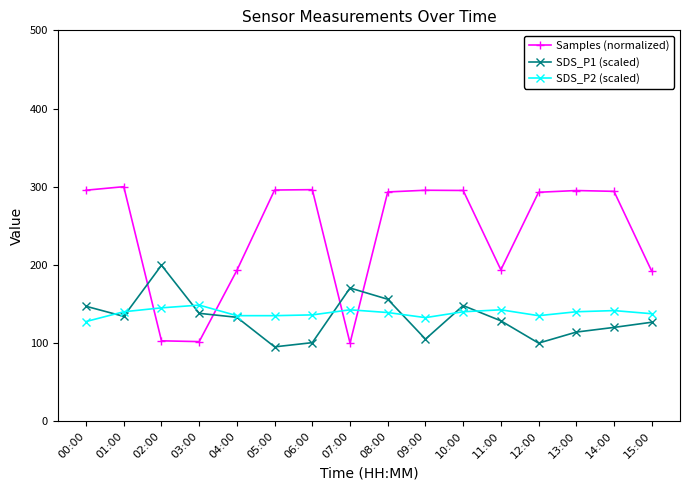

List the series in order of their peak value, lowest first.

SDS_P2 (scaled), SDS_P1 (scaled), Samples (normalized)